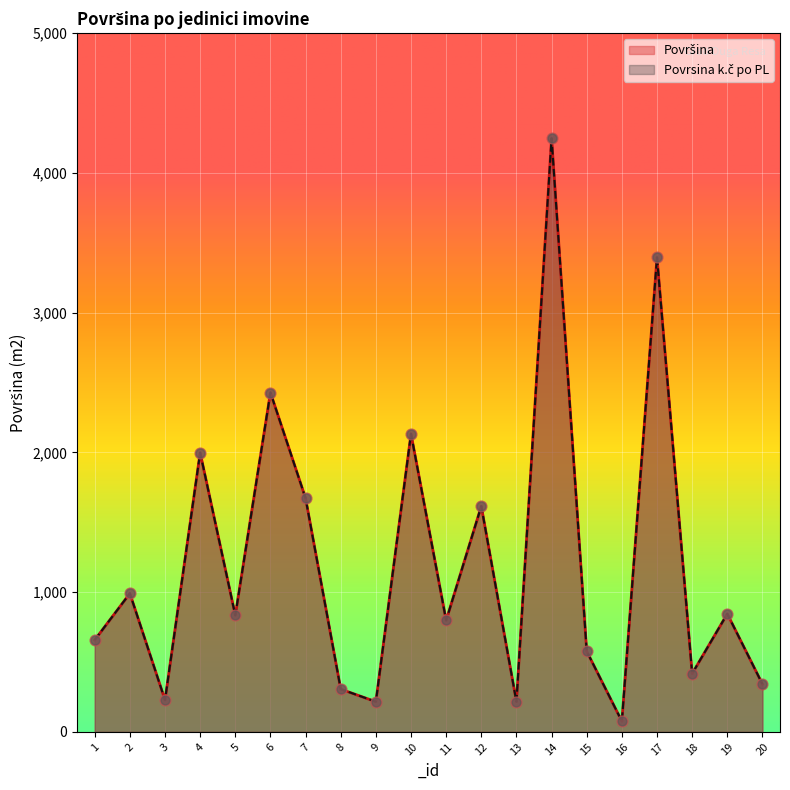

At which category is the sum across all series the highest?

14